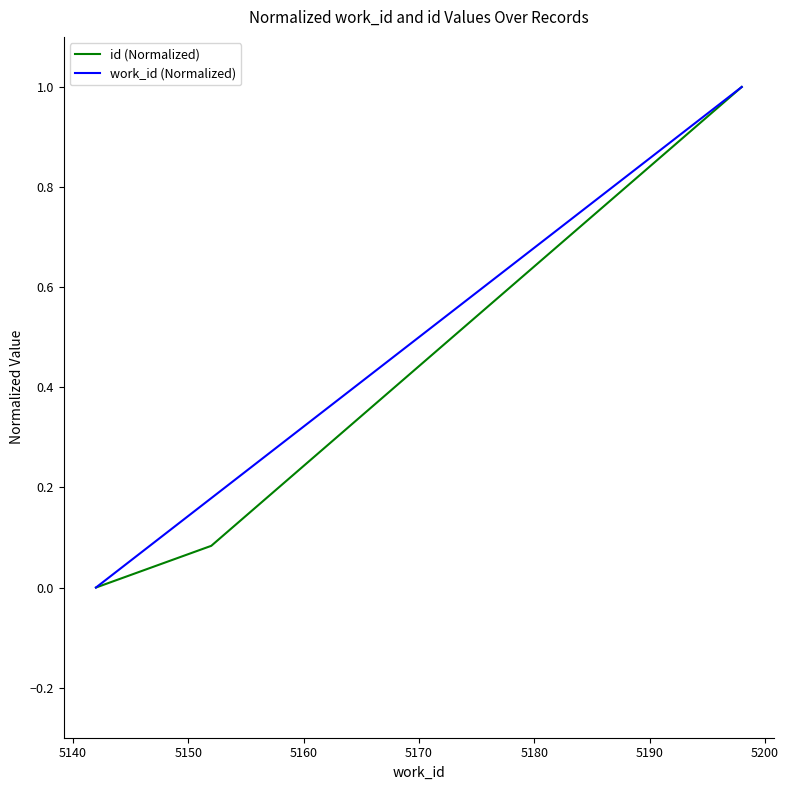

What is the maximum value for work_id (Normalized)?

1.0